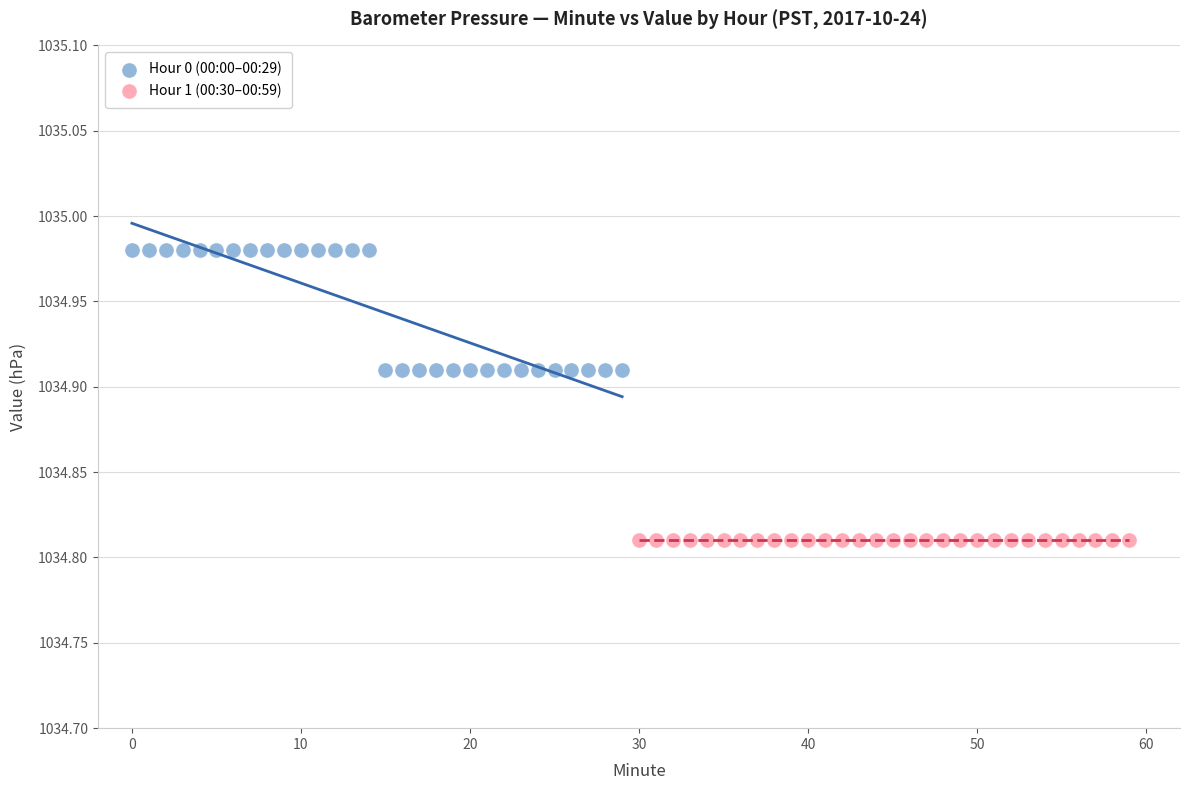

Which series contains the lowest Y value?

Hour 1 (00:30–00:59)